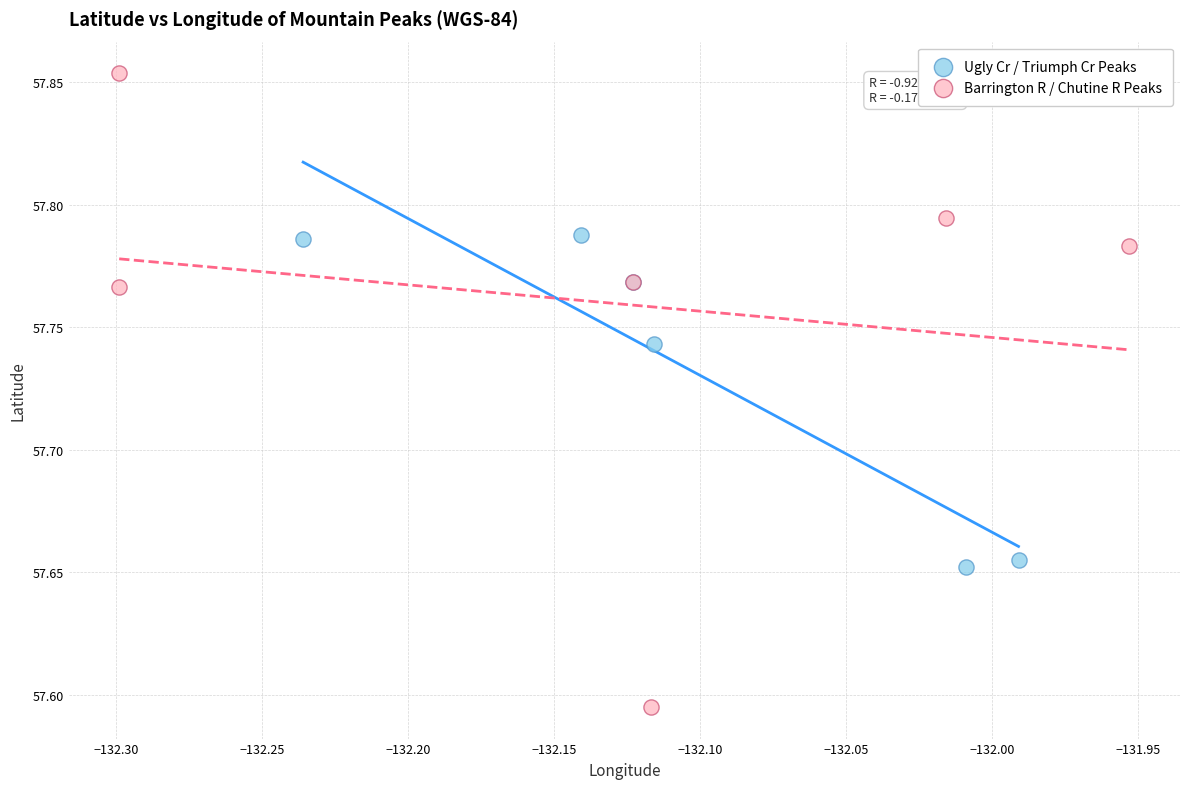

Which series contains the highest Y value?

Barrington R / Chutine R Peaks